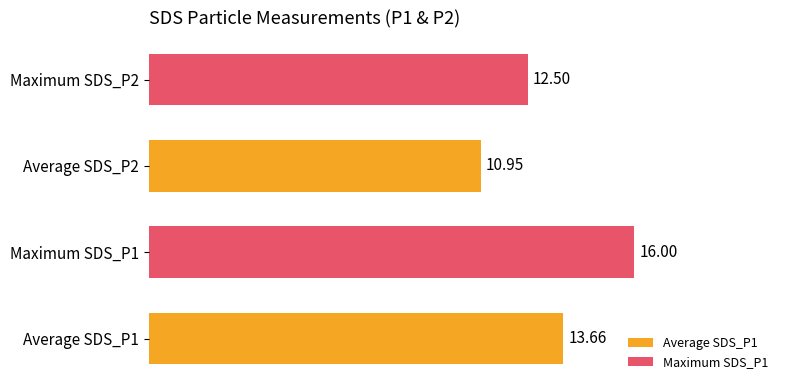

List the labels in order of value, largest first.

Maximum SDS_P1, Average SDS_P1, Maximum SDS_P2, Average SDS_P2